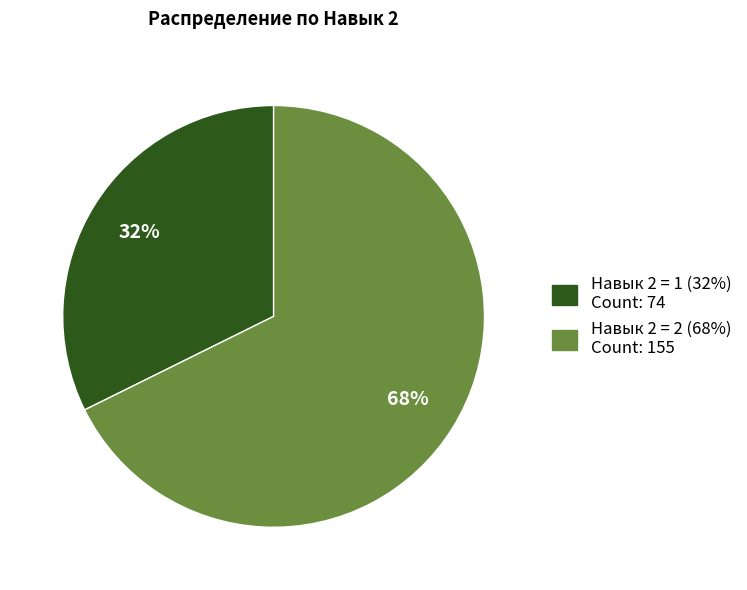

What percentage is the Навык 2 = 2 slice, to the nearest percent?

68%